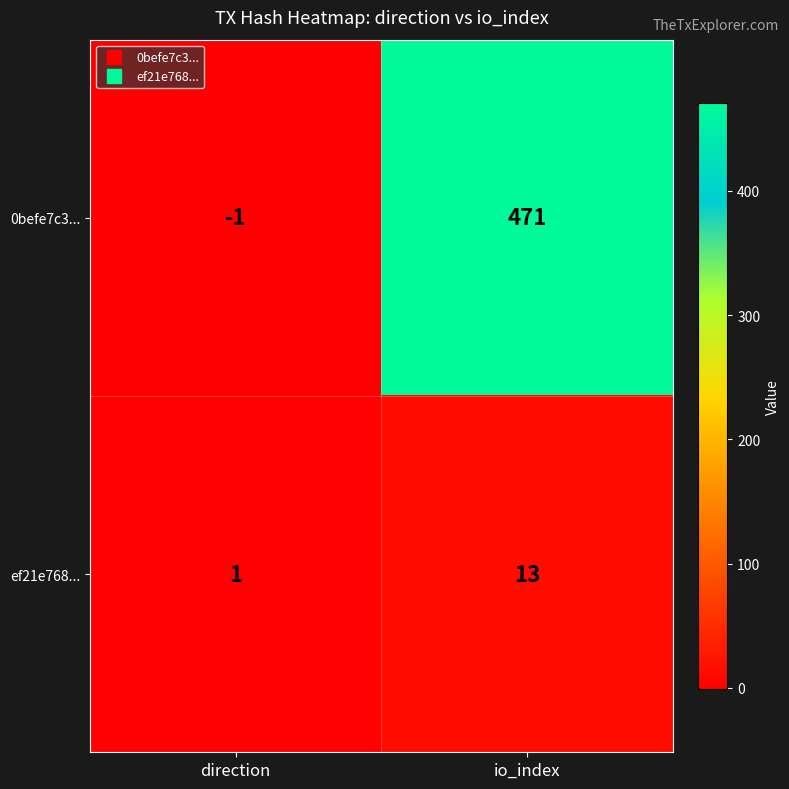

What is the maximum value shown in the chart?

471